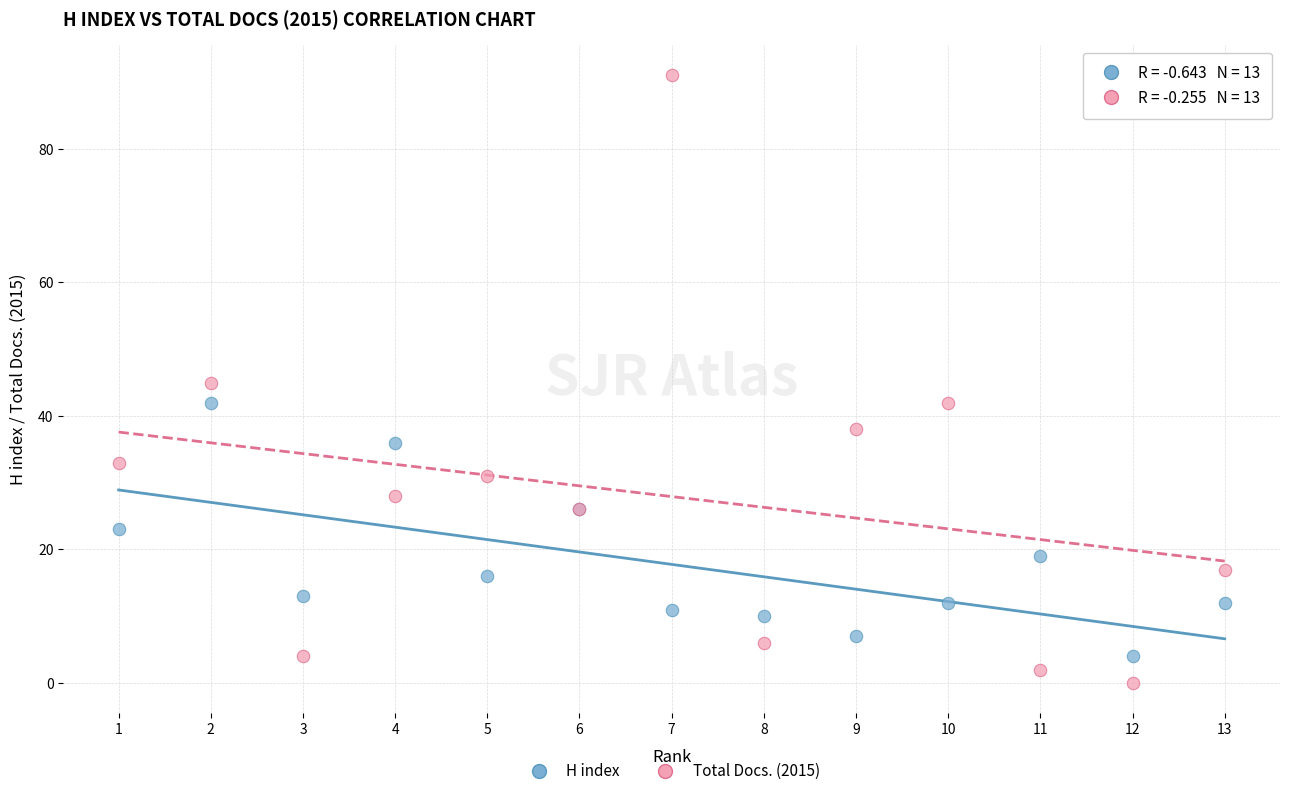

What is the X range (max minus min) for the scatter plot?

12